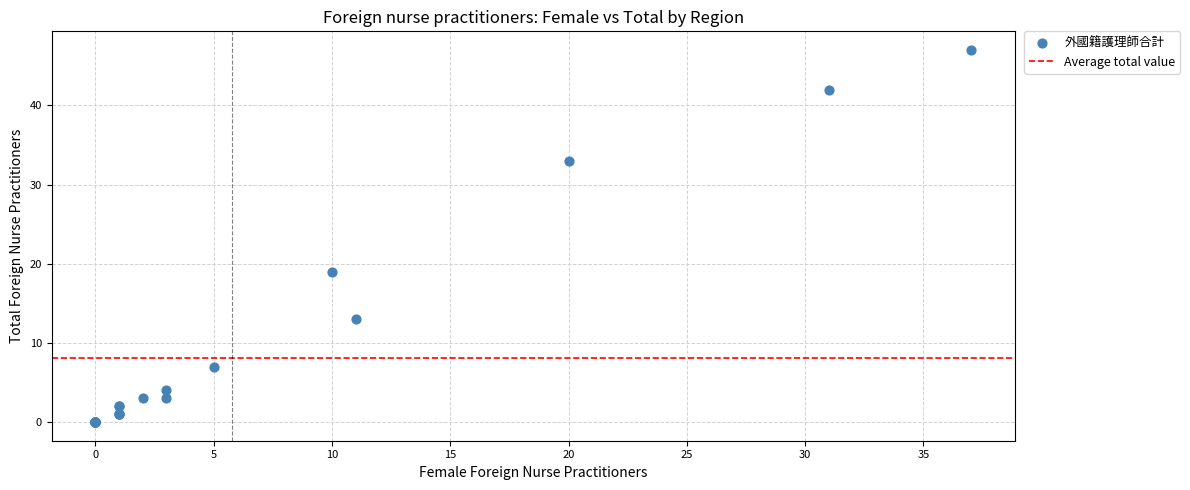

What Y value in the scatter plot is closest to 23?

19